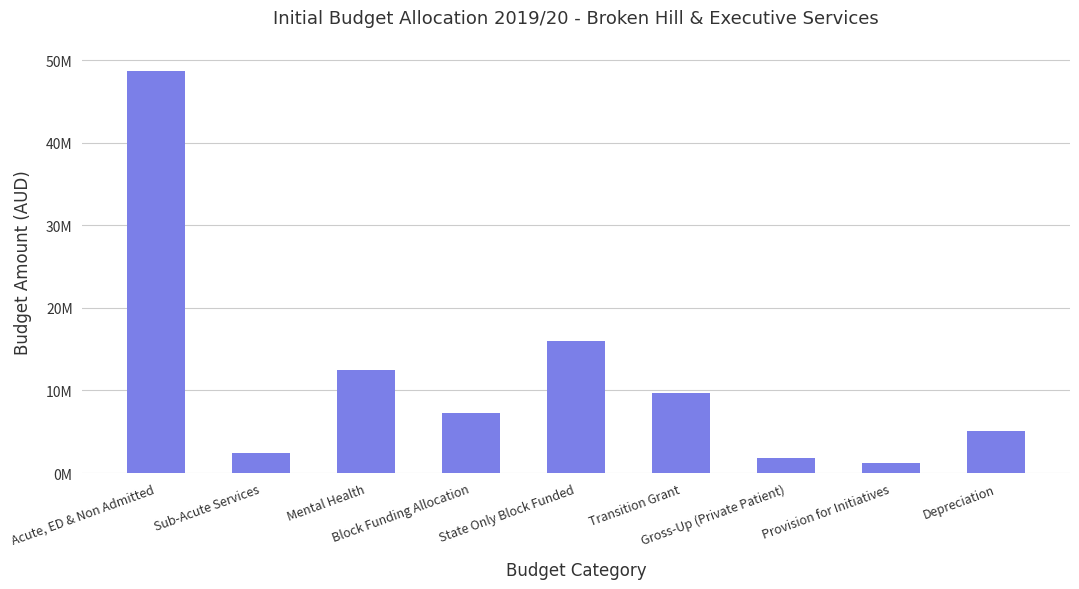

What is the maximum value shown in the chart?

48729276.8